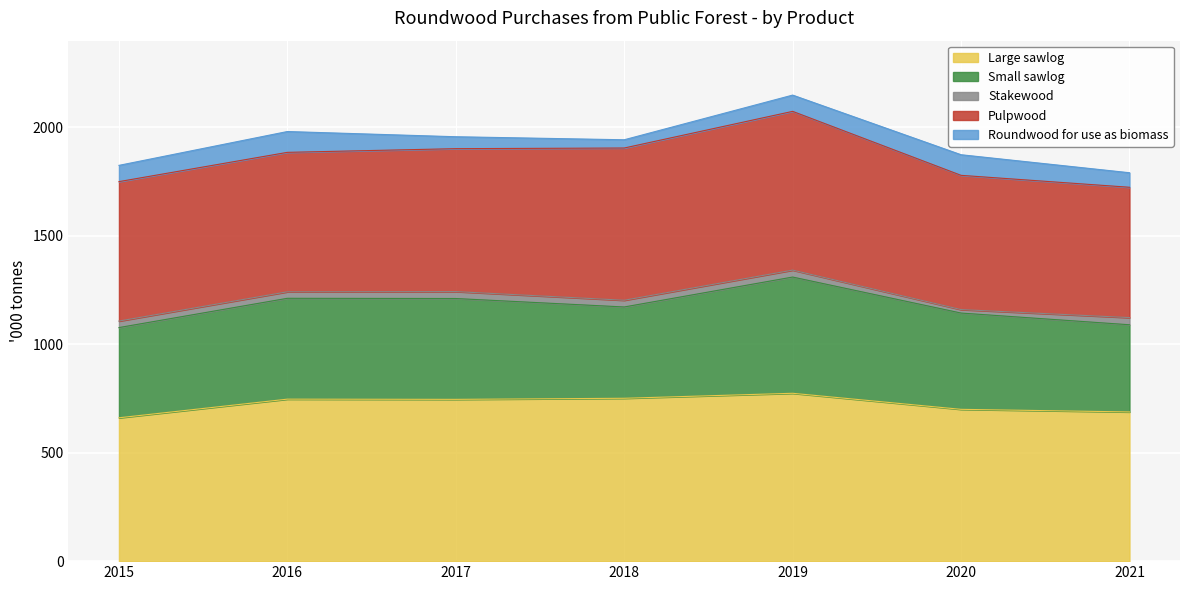

What is the difference between the Large sawlog values at 2016 and 2017?

1